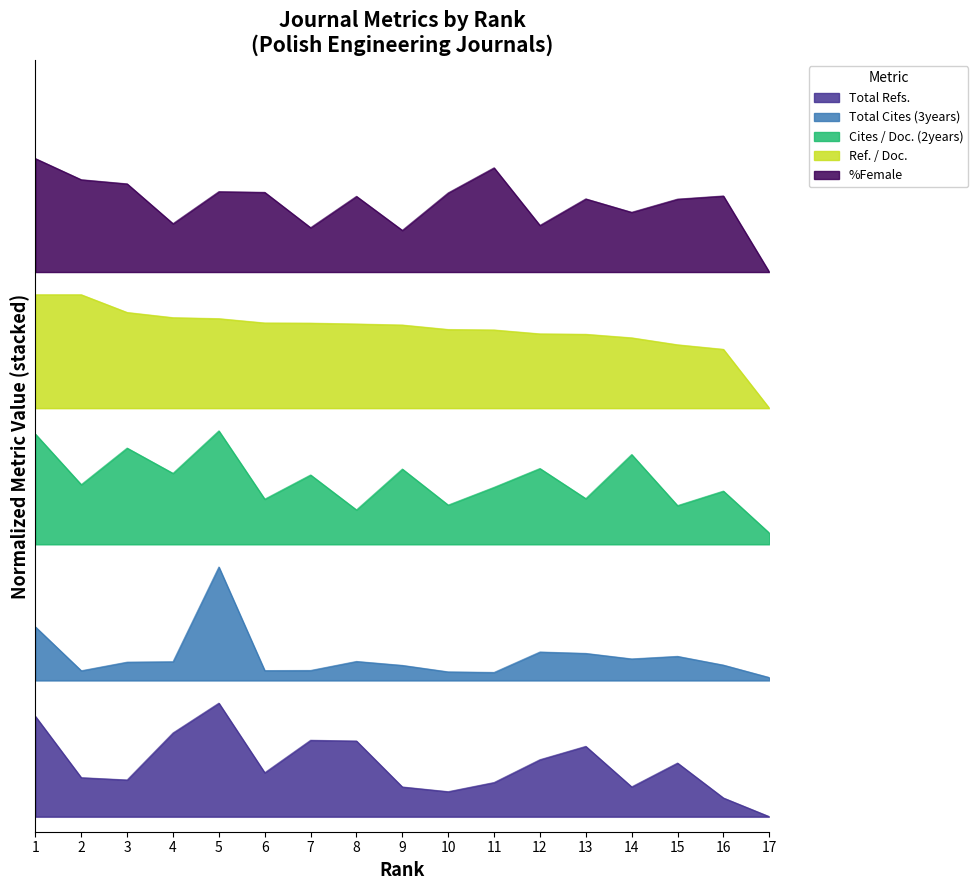

True or false: %Female and Cites / Doc. (2years) intersect in this chart.

False